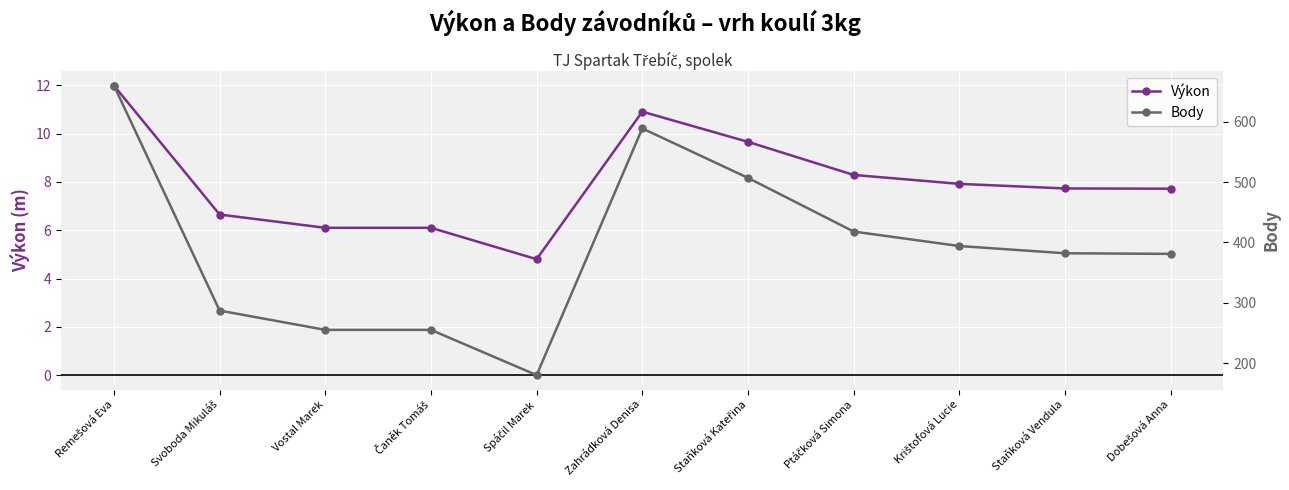

What is the spread (max minus min) of values at Ptáčková Simona?

409.7